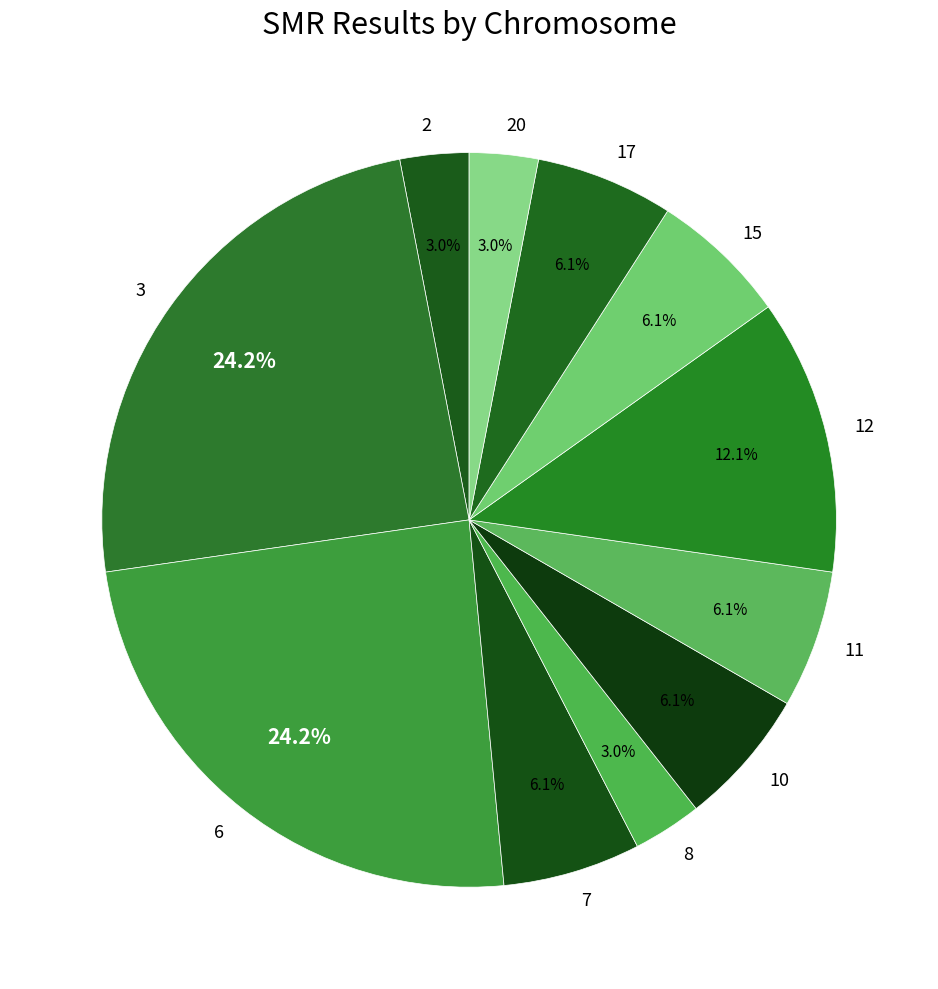

Is the sum of 10 and 17 greater than half?

No